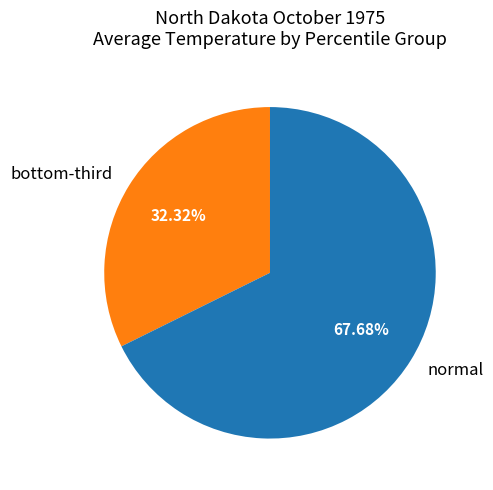

Rank the categories by value from lowest to highest.

bottom-third, normal